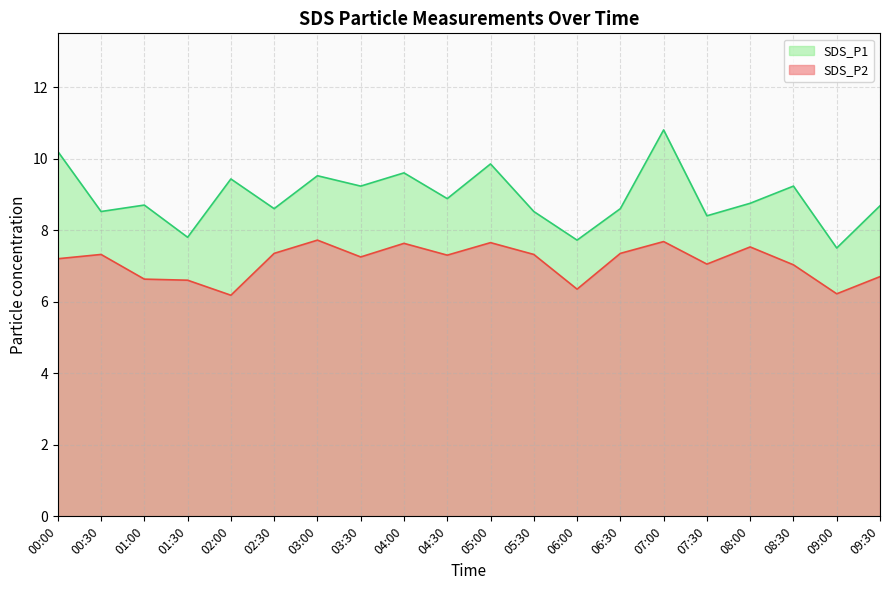

What is the difference between the second highest and minimum values in the SDS_P2 series?

1.5